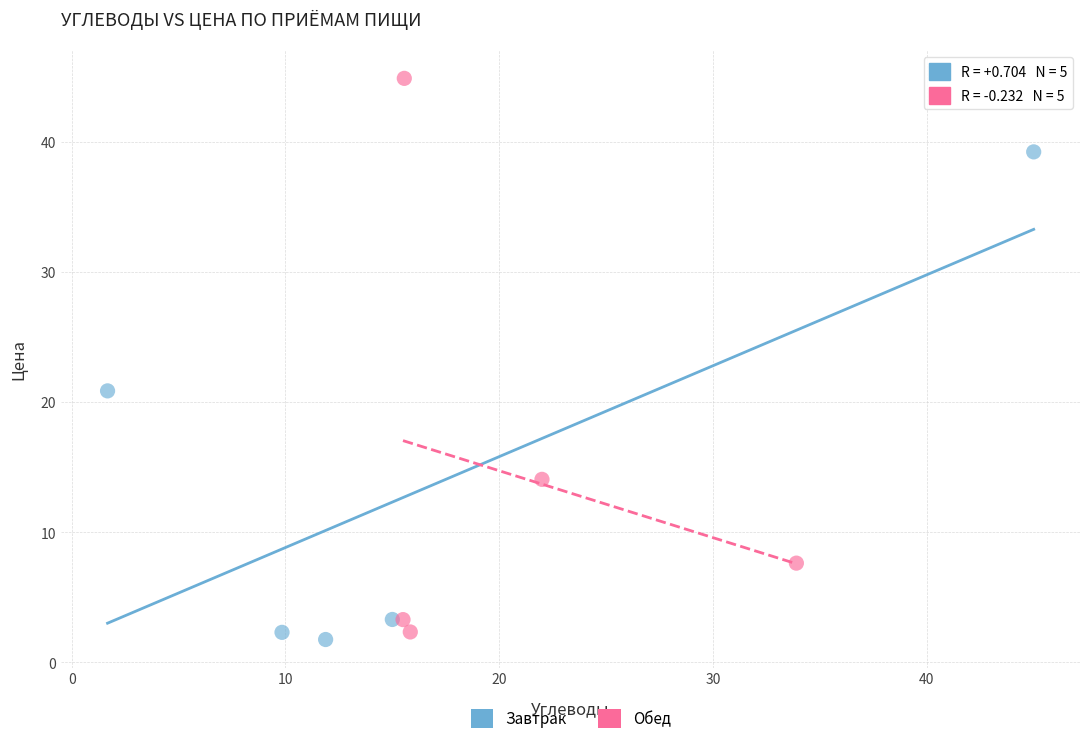

Which series contains the highest Y value?

Обед